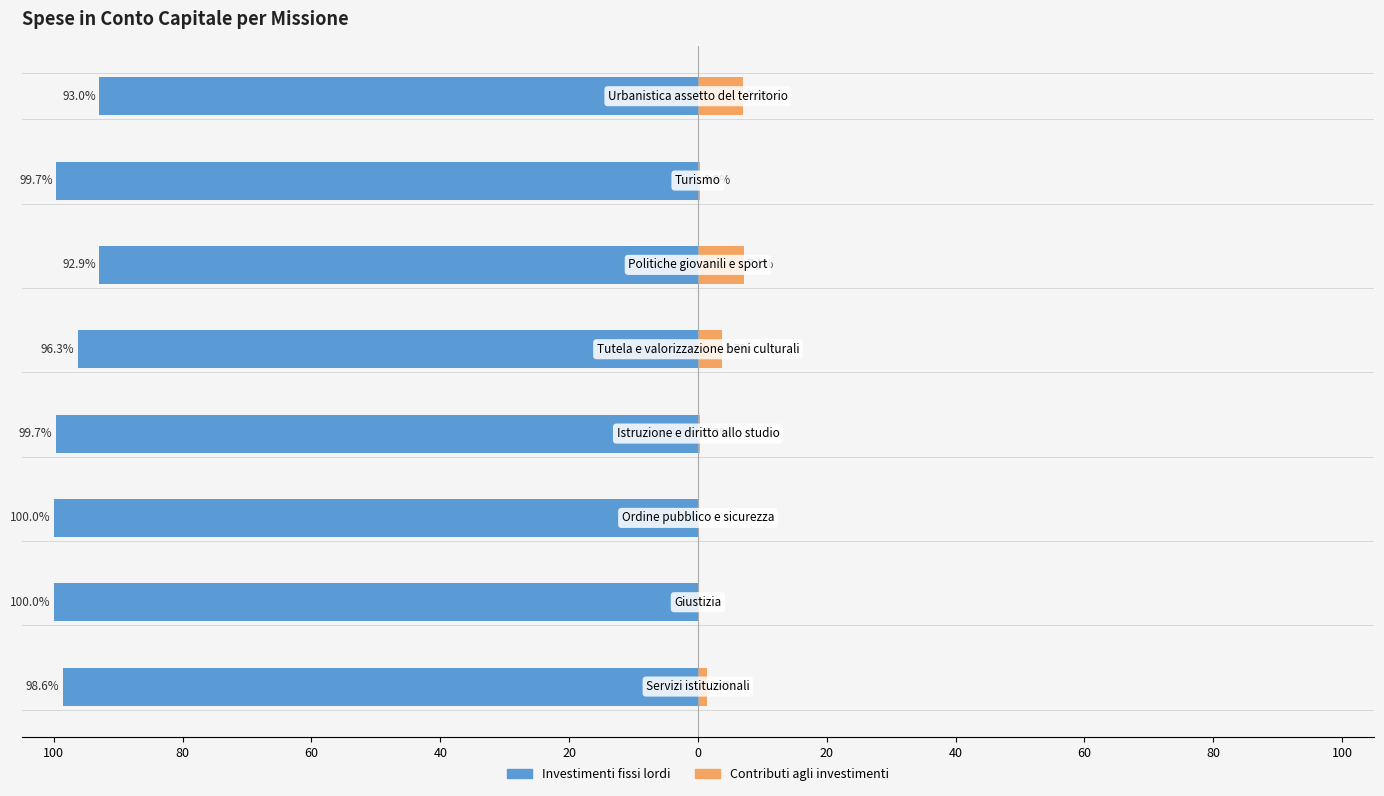

How many data points in Contributi agli investimenti are above 1?

4